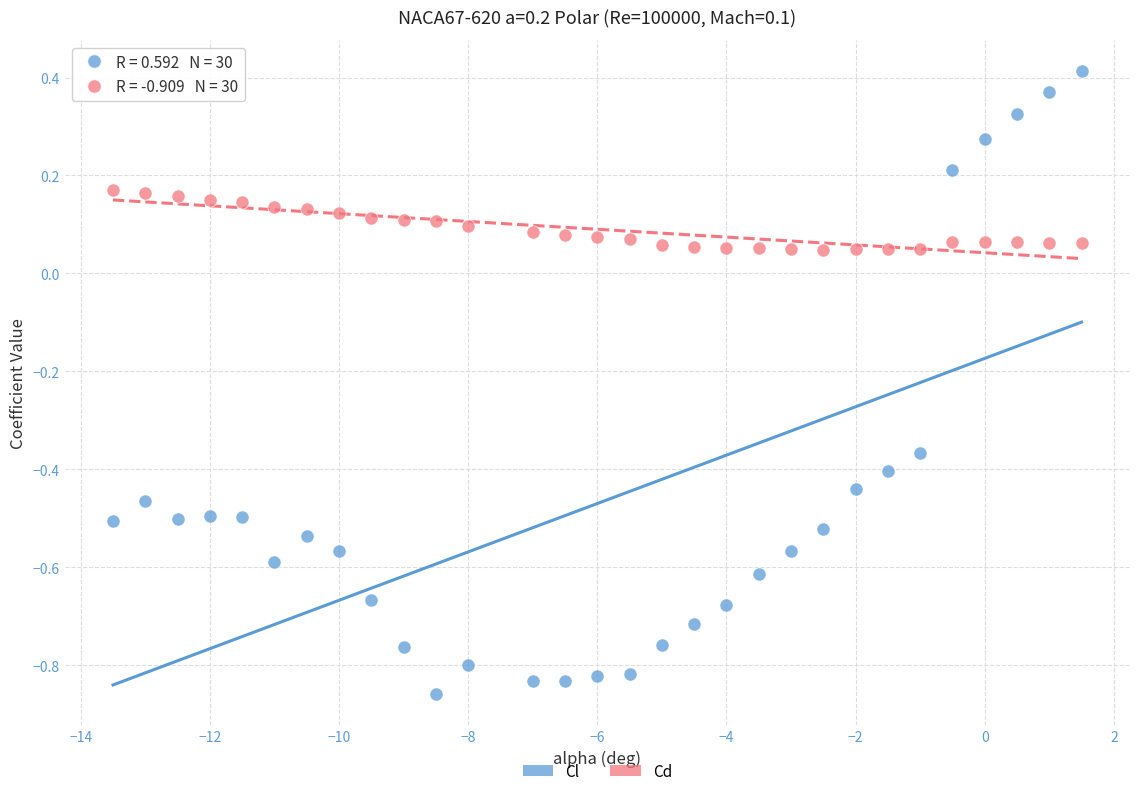

Across all data points, what is the range of X values (max minus min)?

15.0